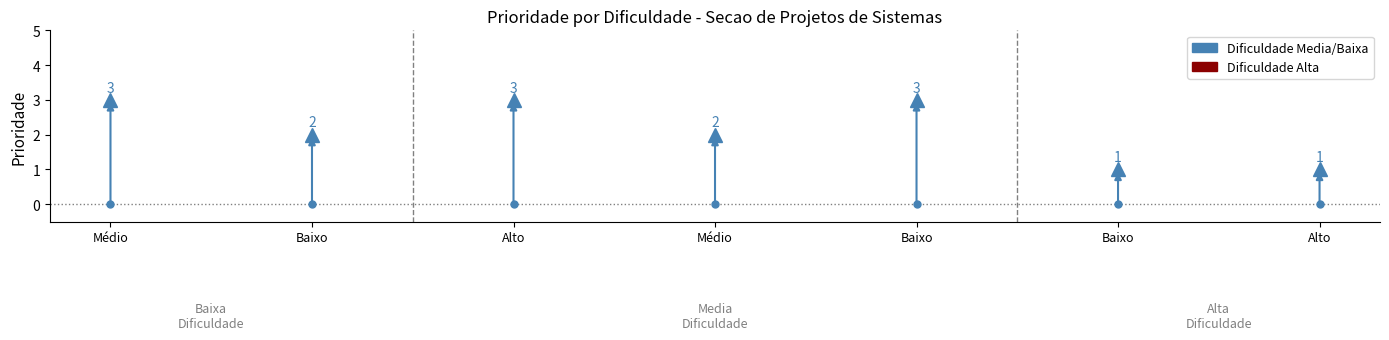

How many series are shown in this chart?

1